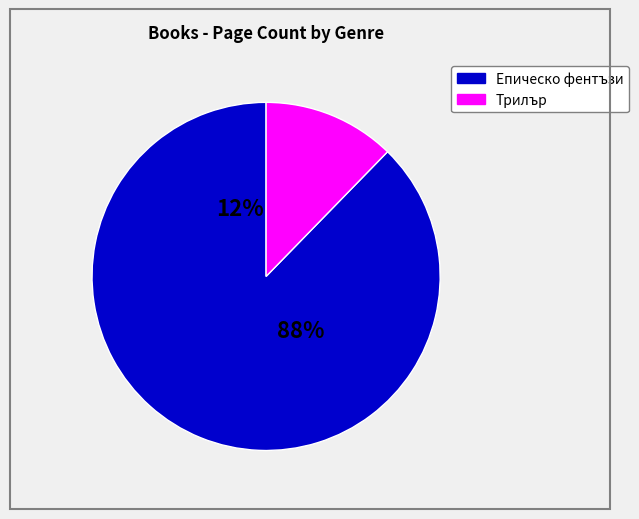

Is Сблъсък на крале (1456) the majority of the pie?

No